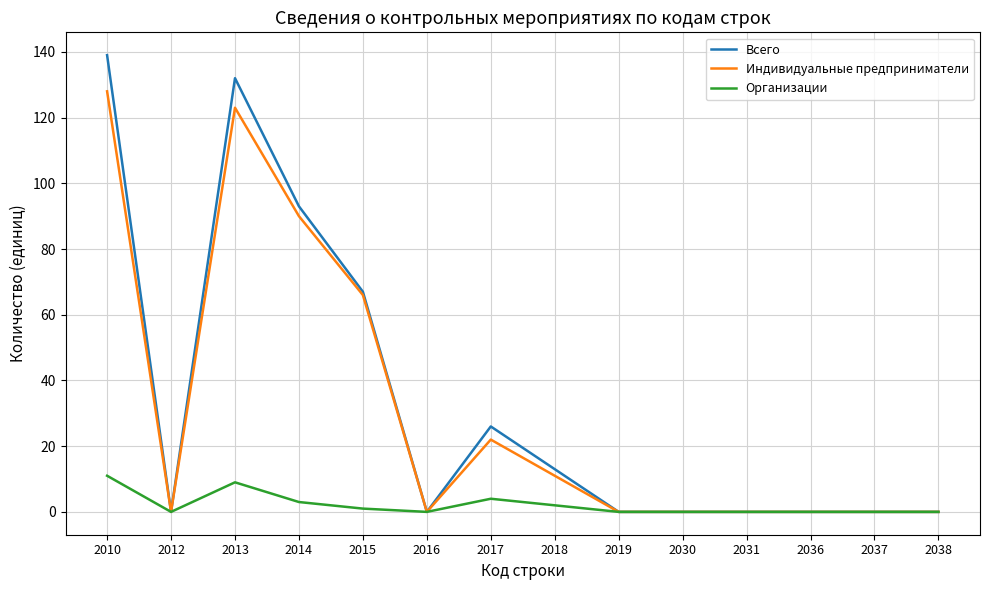

Which series has the widest spread of values?

Всего